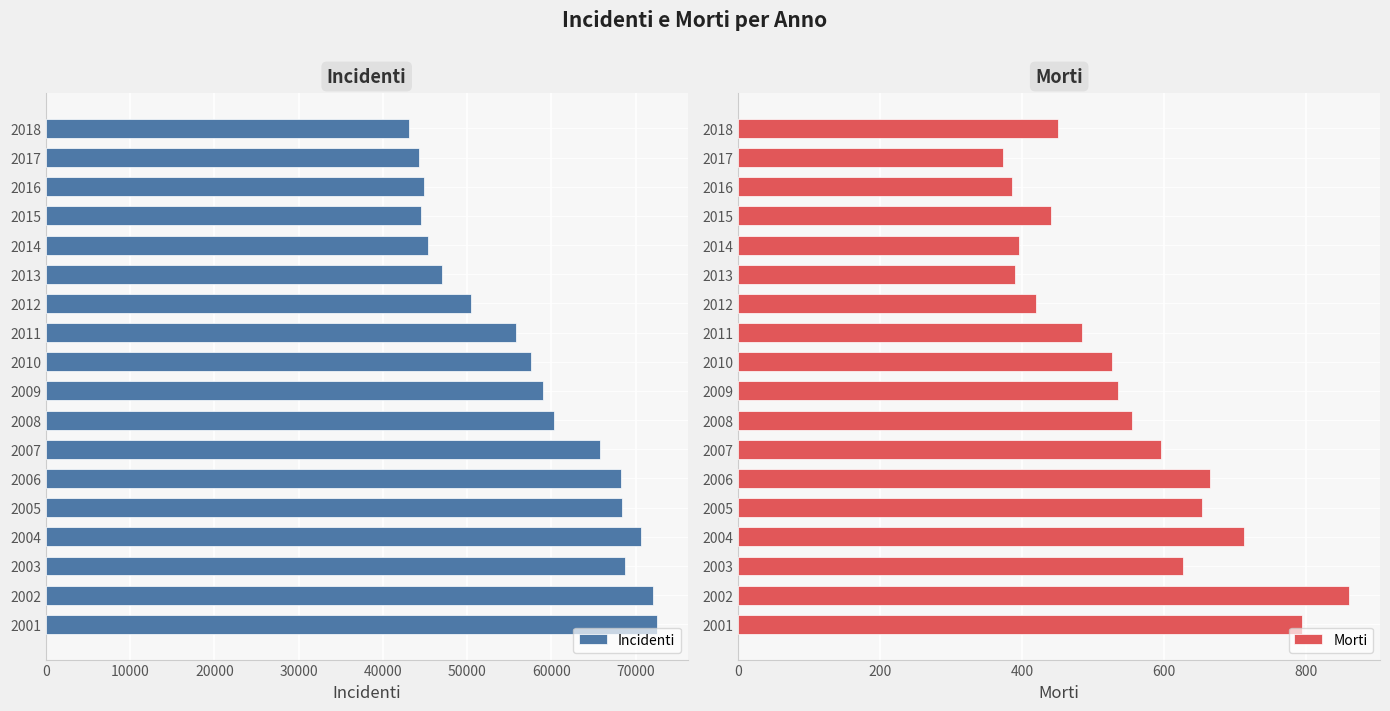

What is the difference between the second highest and minimum values in the Incidenti series?

28941